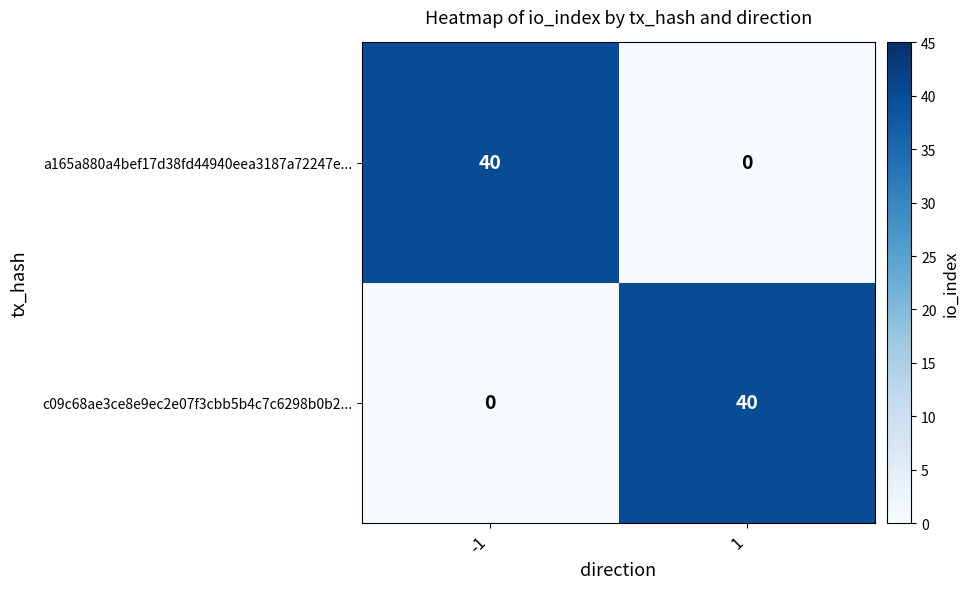

How many values in a165a880a4bef17d38fd44940eea3187a72247e... are above zero?

1